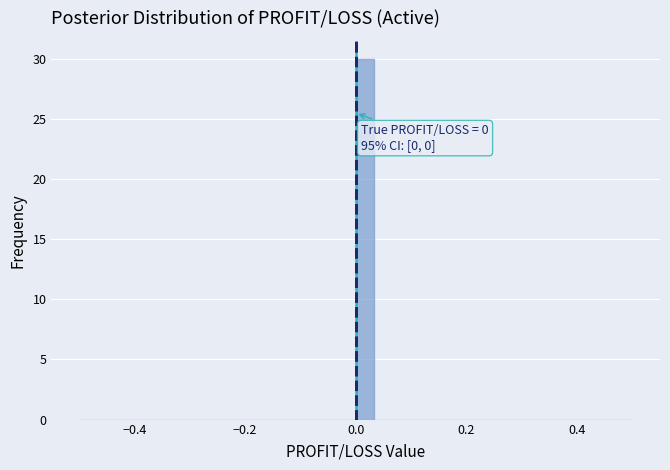

Around what value on the x-axis is the tallest bar? Give the approximate position of its centre, as read against the axis.

0.02